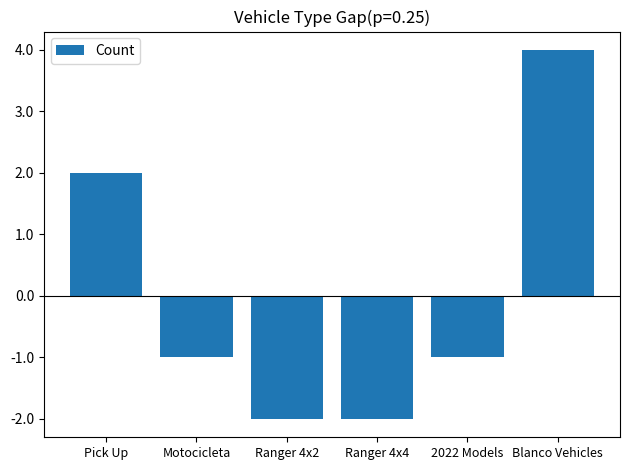

At which label is the value closest to 1?

Pick Up